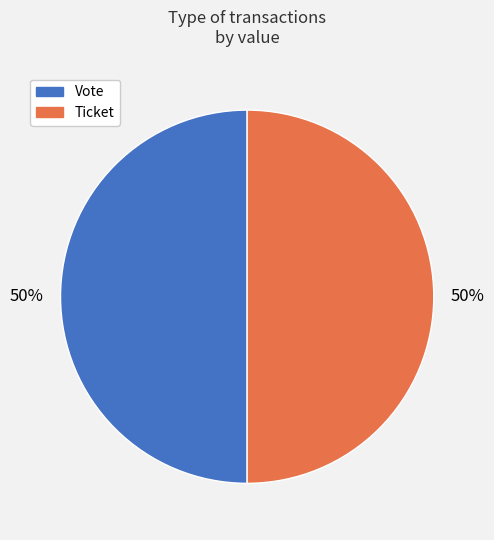

Combined, do Ticket and Vote account for over 50%?

Yes